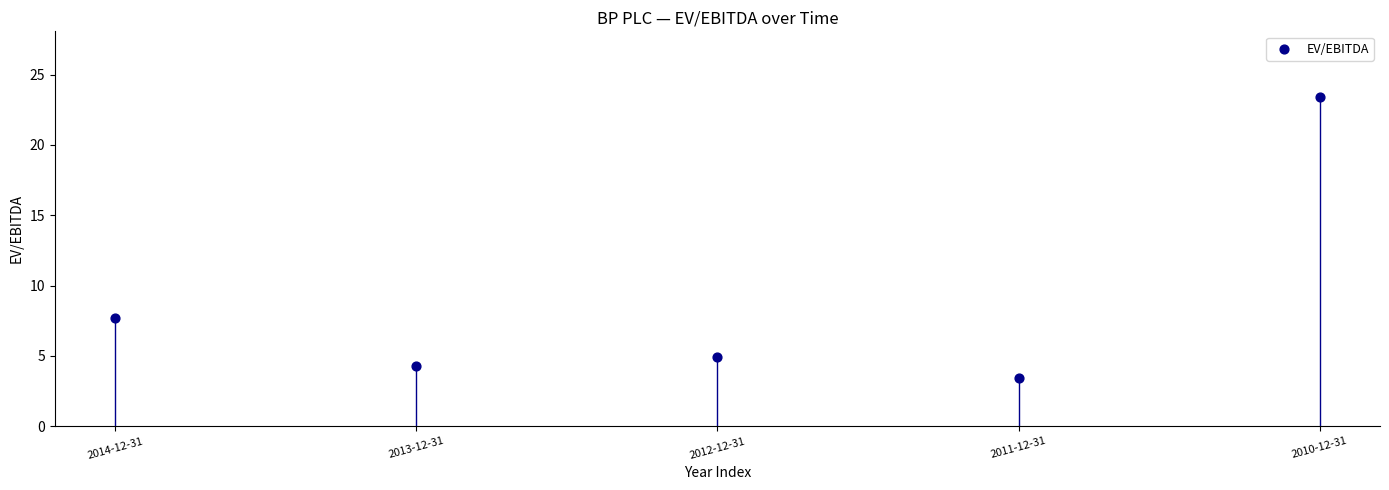

What is the range of Y values (max minus min)?

19.9